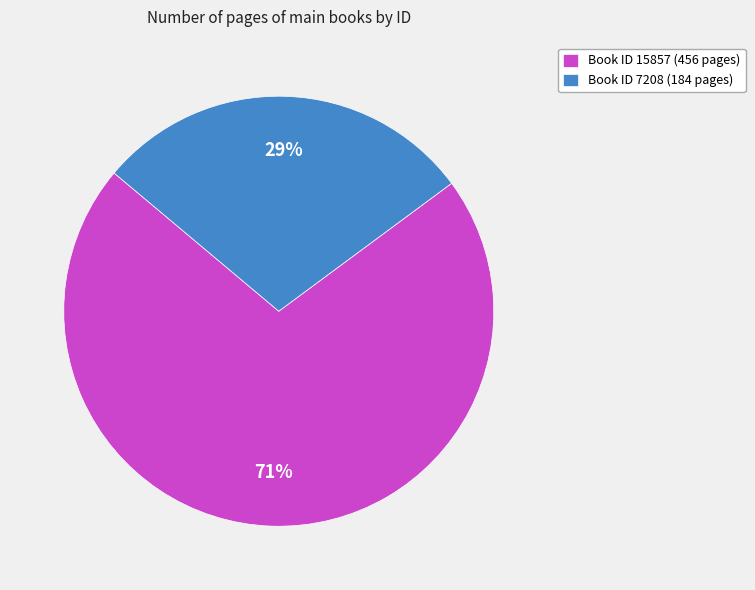

Rank the categories by value from highest to lowest.

Book ID 15857 (456 pages), Book ID 7208 (184 pages)